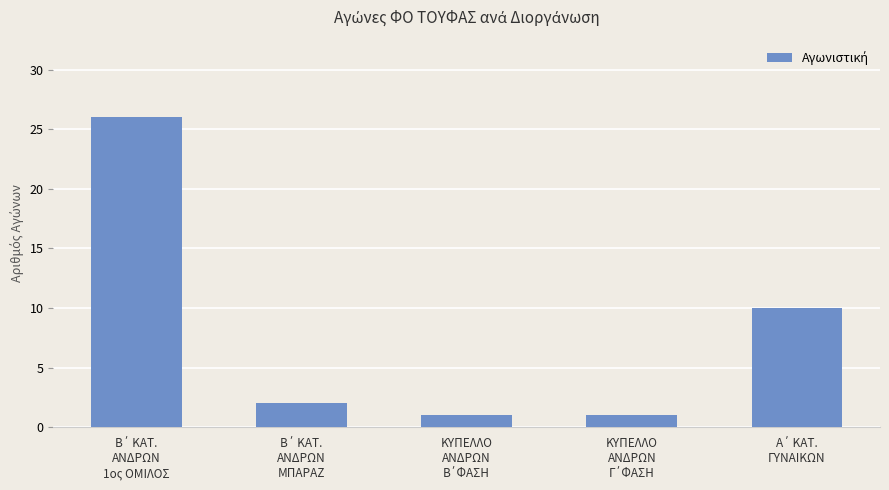

What is the value of the 4th bar from the left?

1